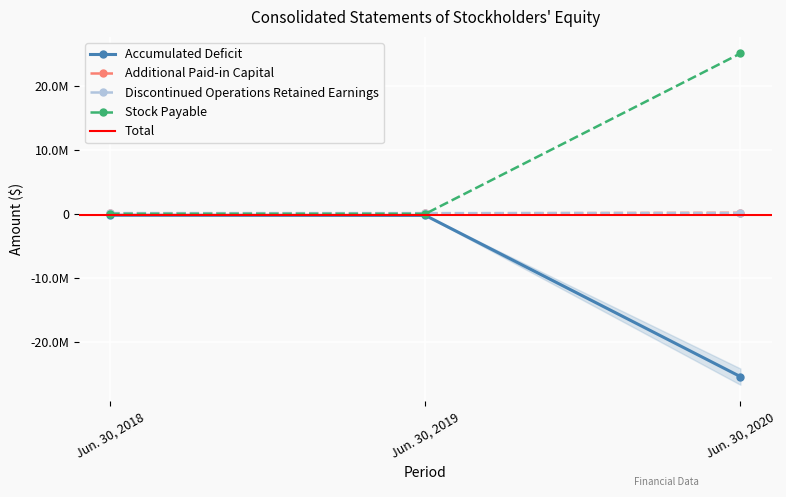

Is the value of Stock Payable at Jun. 30, 2019 greater than the value of Discontinued Operations Retained Earnings at Jun. 30, 2019?

No